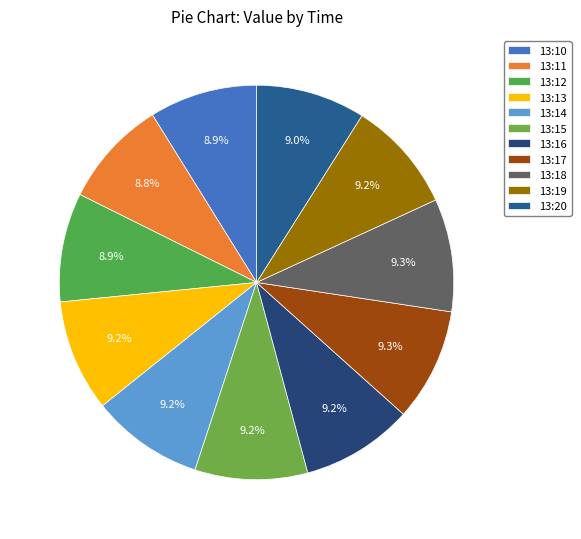

To the nearest percent, what portion does 13:13 represent?

9%